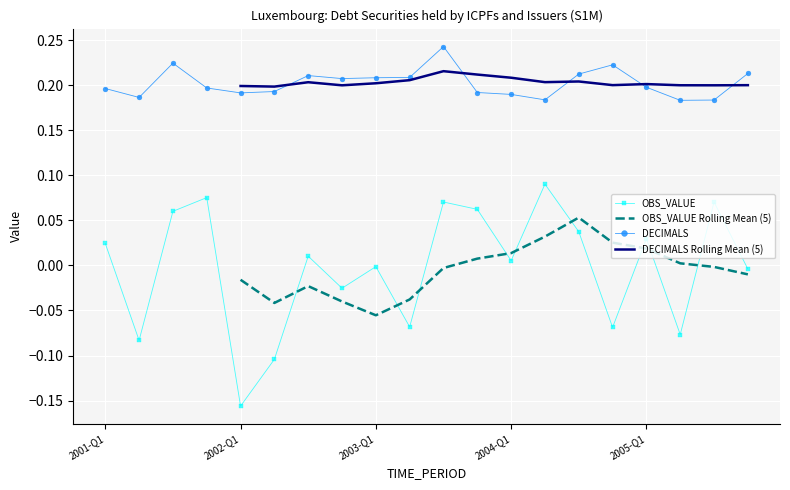

Rank the series by their average value, from lowest to highest.

OBS_VALUE, OBS_VALUE Rolling Mean (5), DECIMALS, DECIMALS Rolling Mean (5)